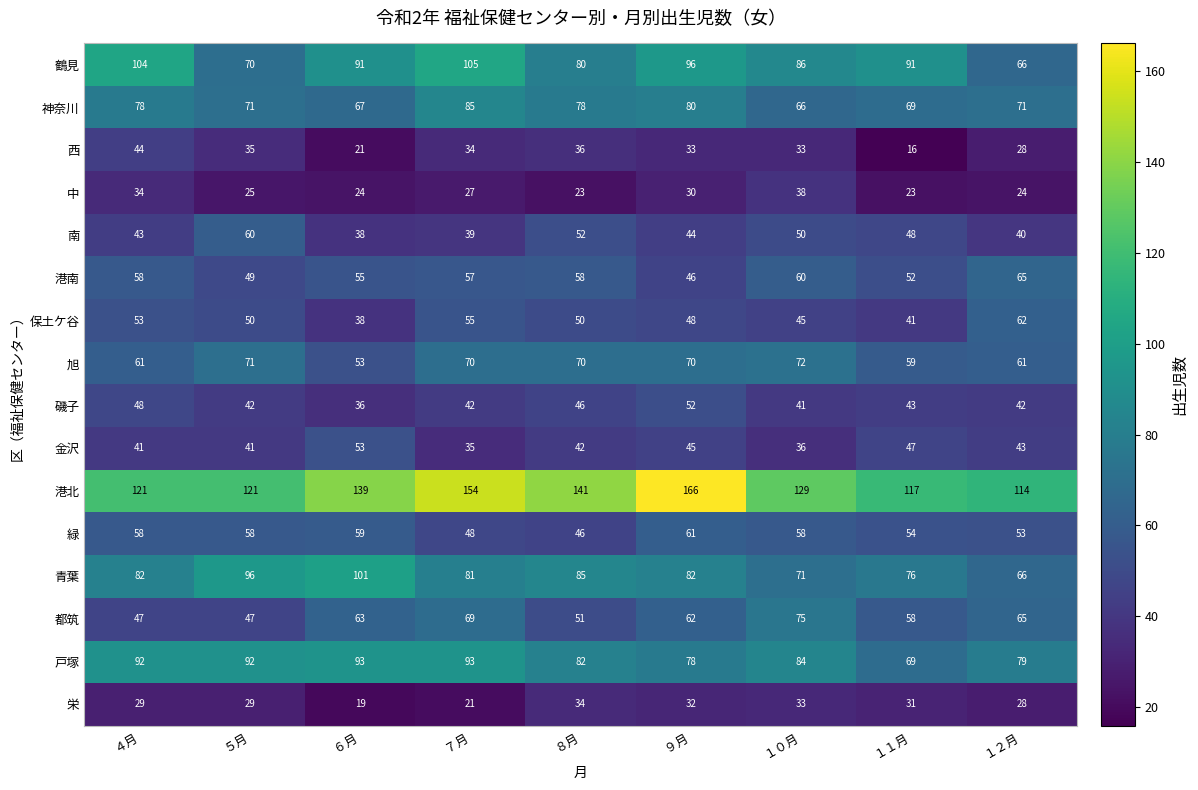

What is the difference between the maximum and minimum values in the 港南 series?

19